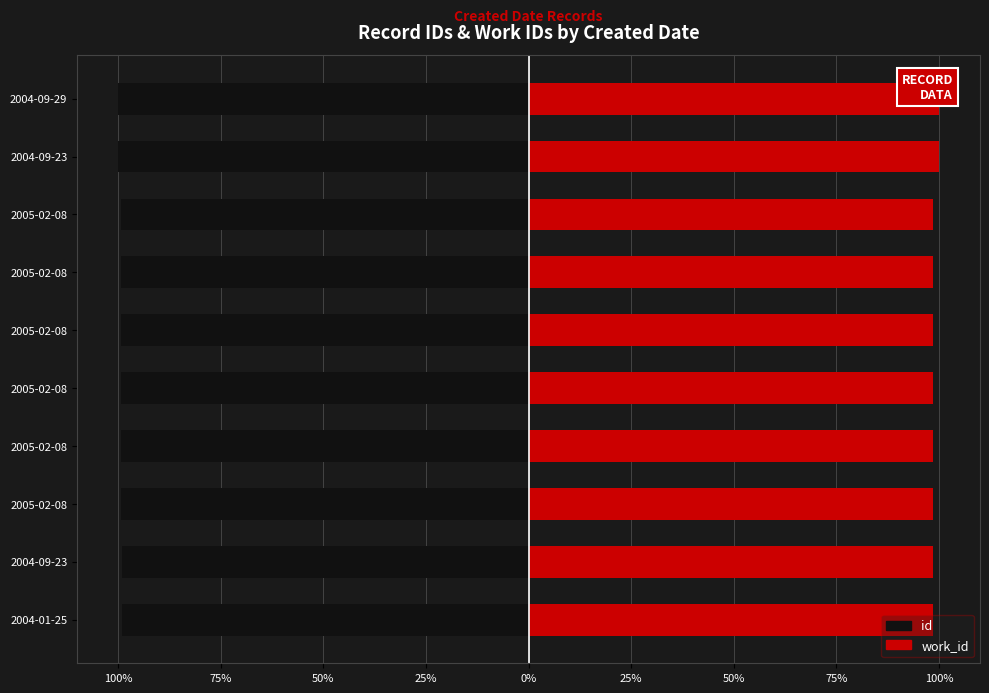

Read the work_id value at 2004-09-23.

98.5